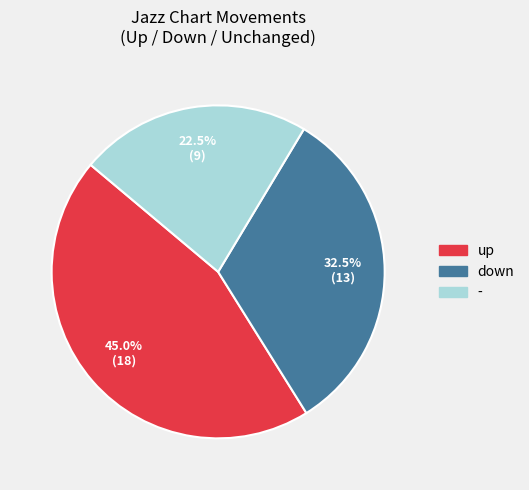

Combined, what portion of the pie is - and up?

67.5%